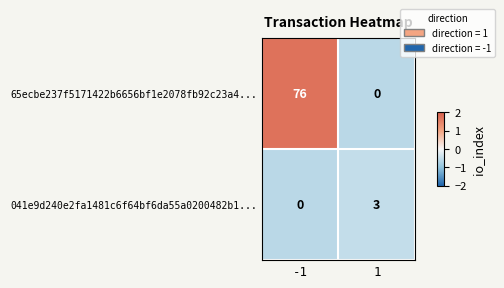

Read the 041e9d240e2fa1481c6f64bf6da55a0200482b1... value at 1.

3